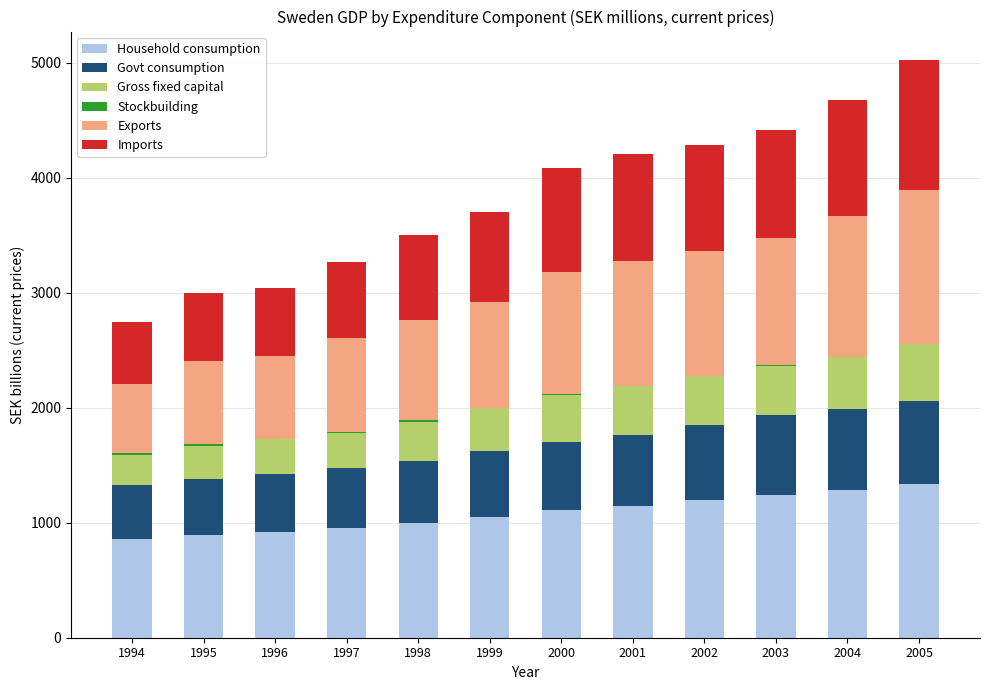

What is the average value of the Stockbuilding series?

8.5